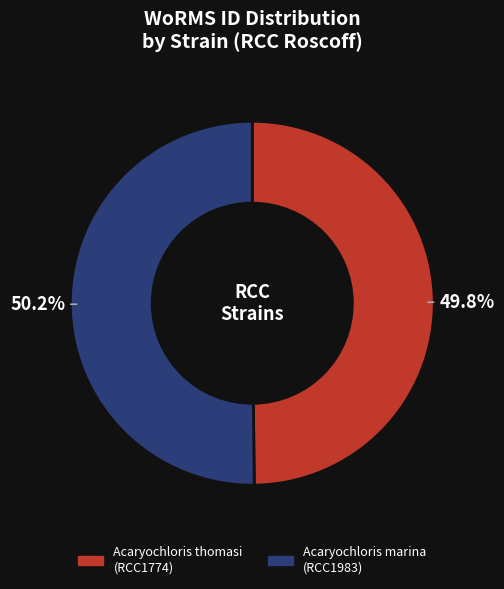

What is the ratio of the value at Acaryochloris marina (RCC1983) to the value at Acaryochloris thomasi (RCC1774)?

1.0